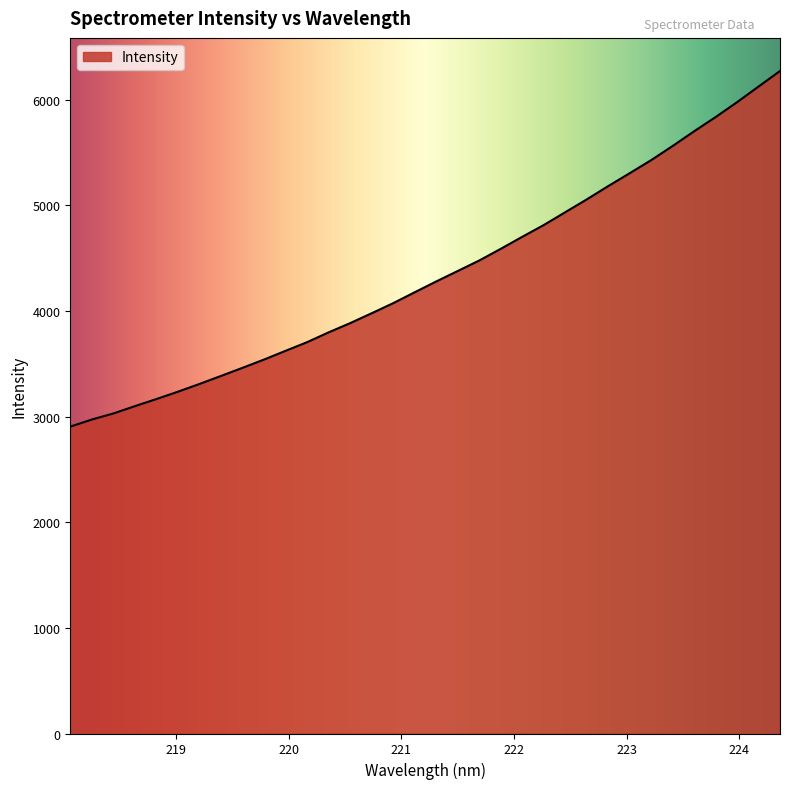

What is the greatest value displayed?

6272.8